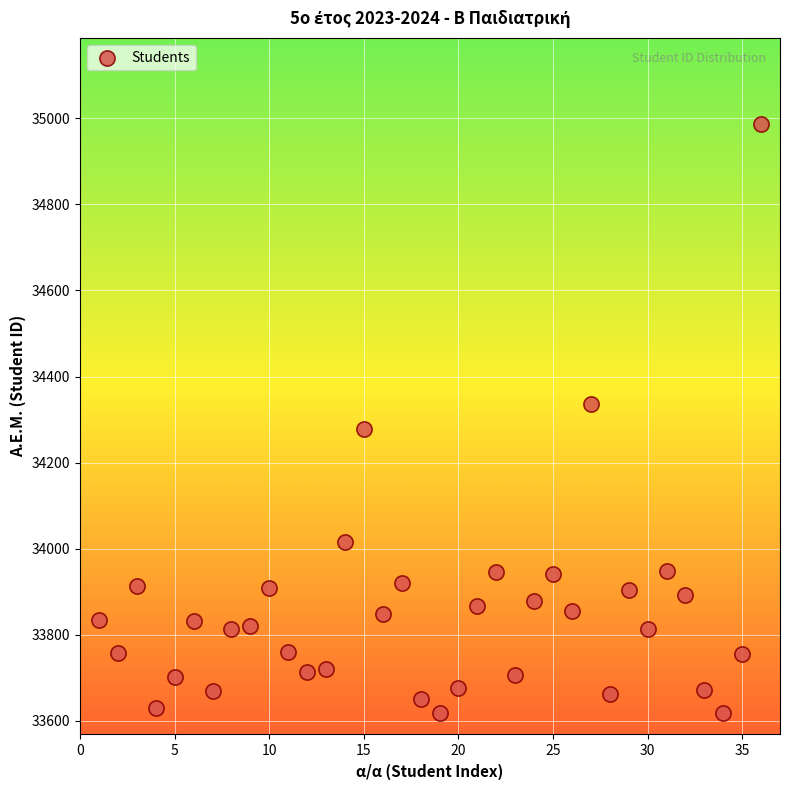

What is the range of Y values (max minus min)?

1368